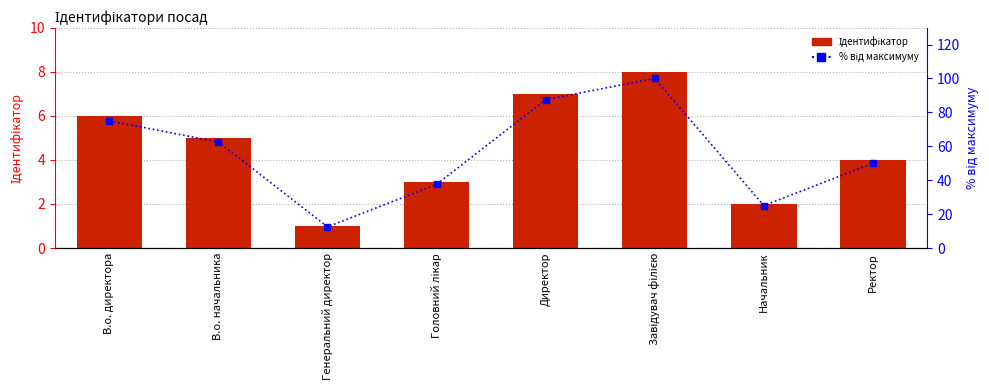

List the series in order of their peak value, lowest first.

Ідентифікатор, % від максимуму